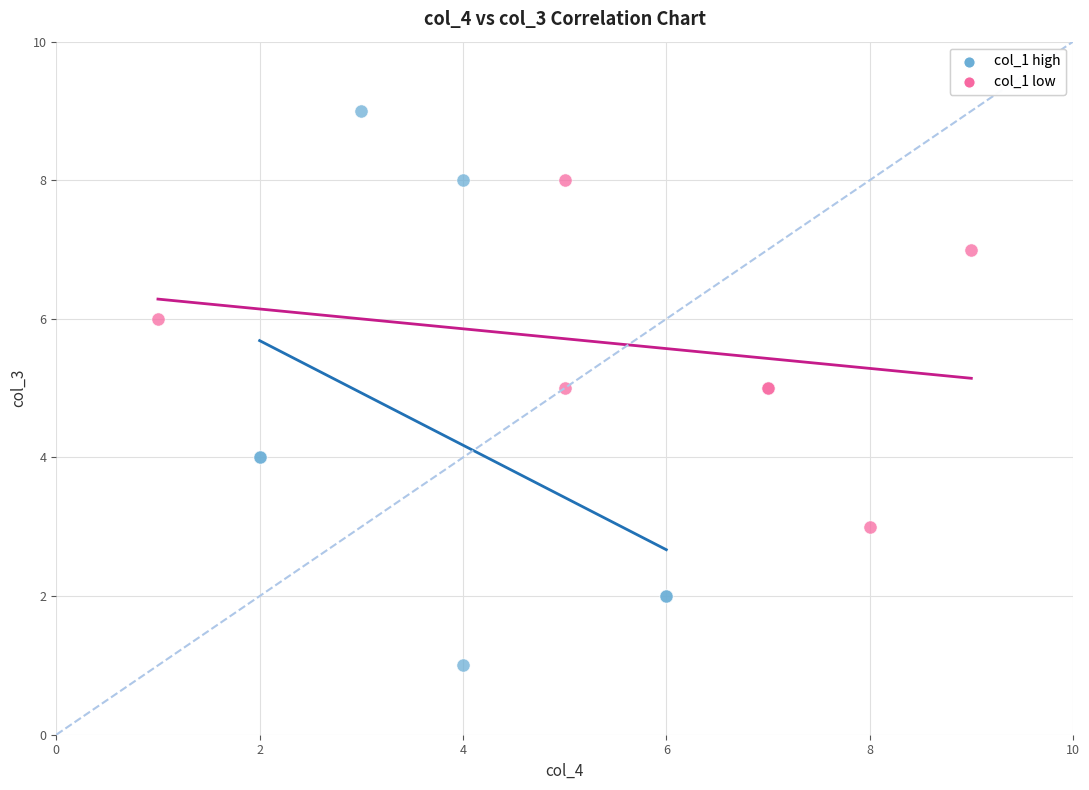

What are all the series names shown in the legend?

col_1 high, col_1 low